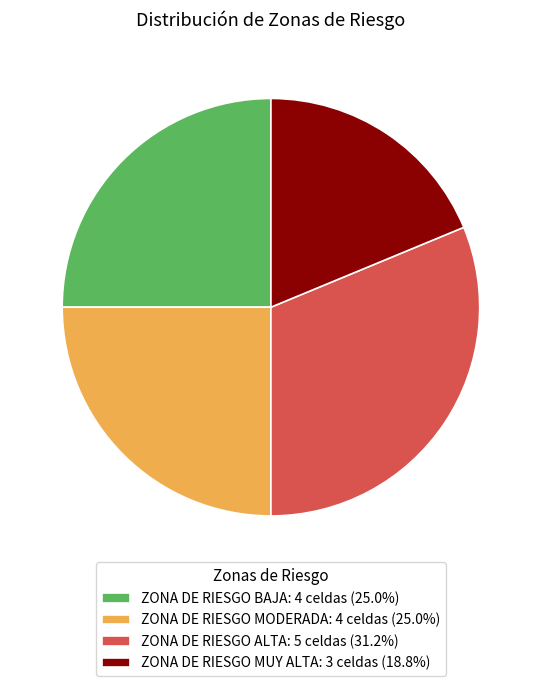

Approximately how many times larger is the value at ZONA DE RIESGO BAJA: 4 celdas (25.0%) compared to ZONA DE RIESGO MODERADA: 4 celdas (25.0%)?

1.0